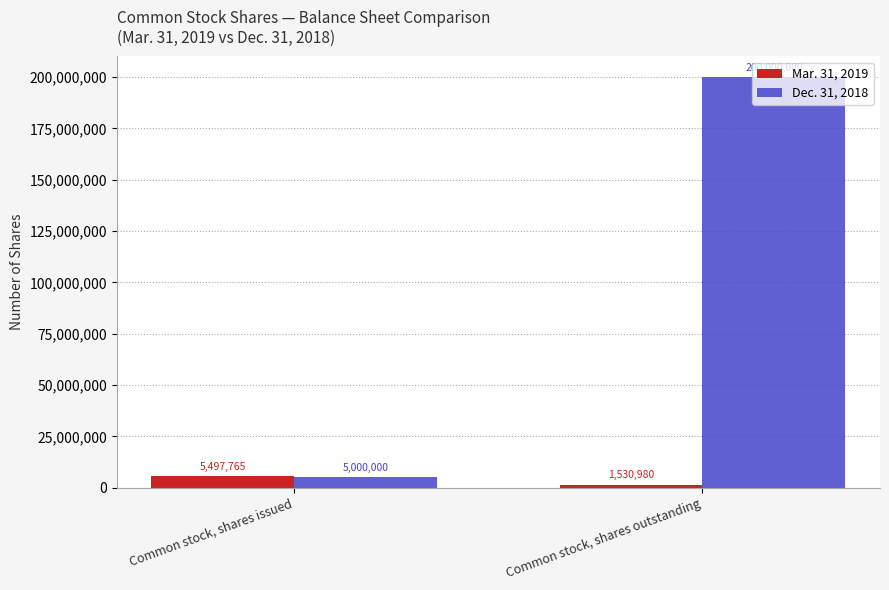

What is the smallest value displayed?

1530980